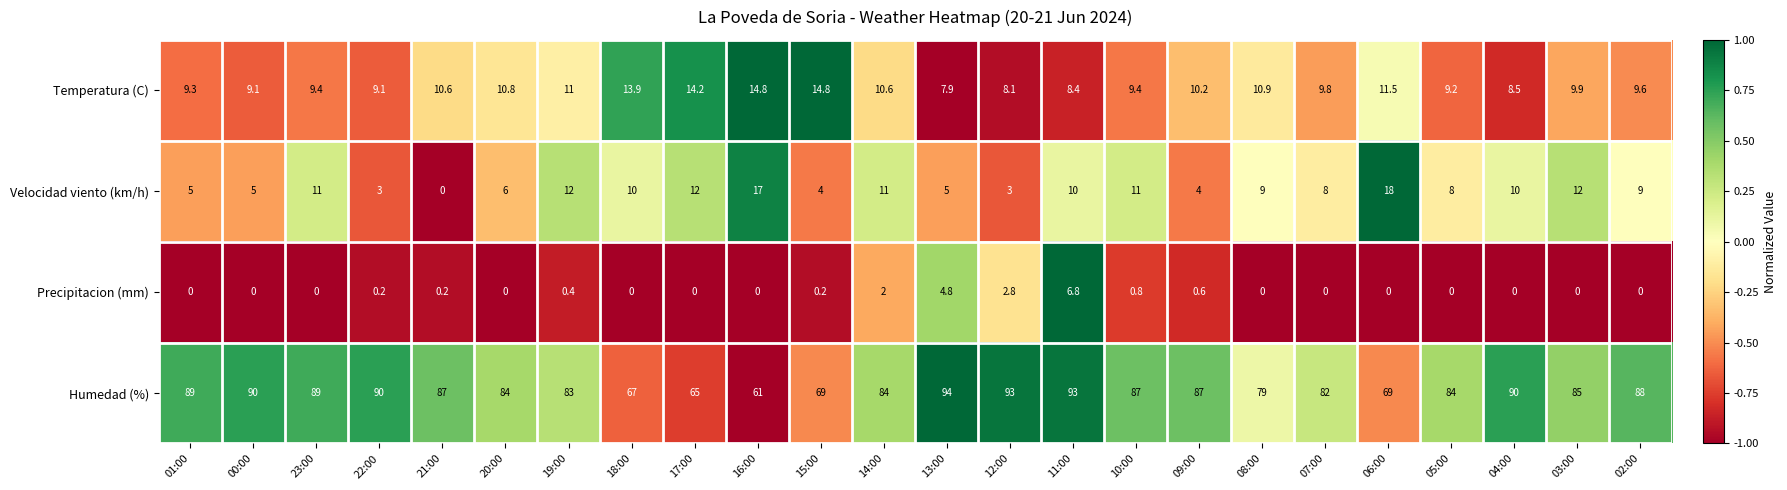

Which series changed the most between 01:00 and 15:00?

Humedad (%)